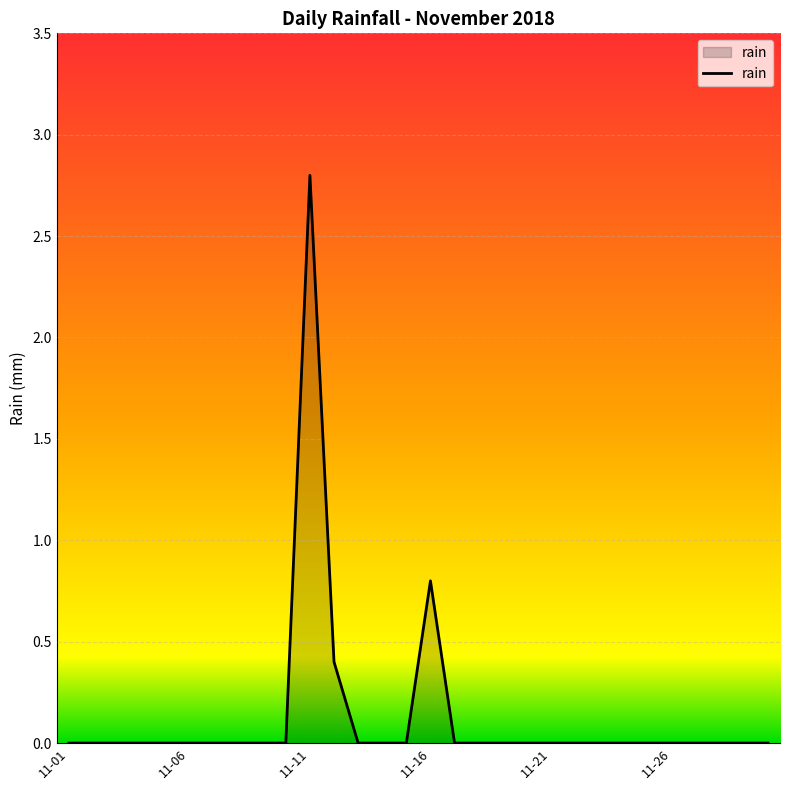

What is the maximum value shown in the chart?

2.8